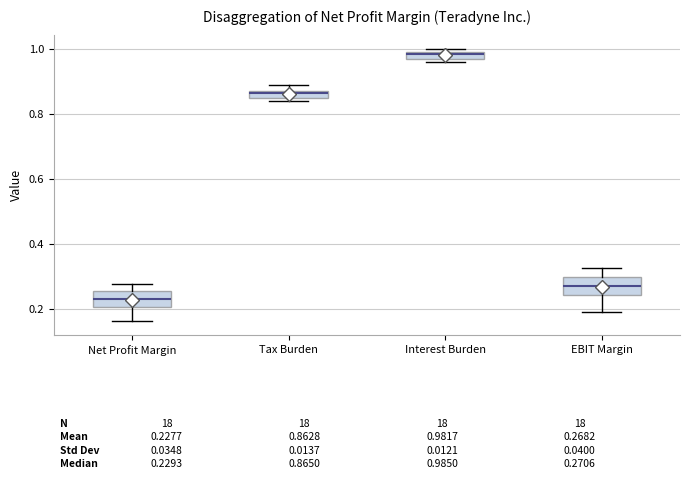

Which box's median line is the highest?

Interest Burden